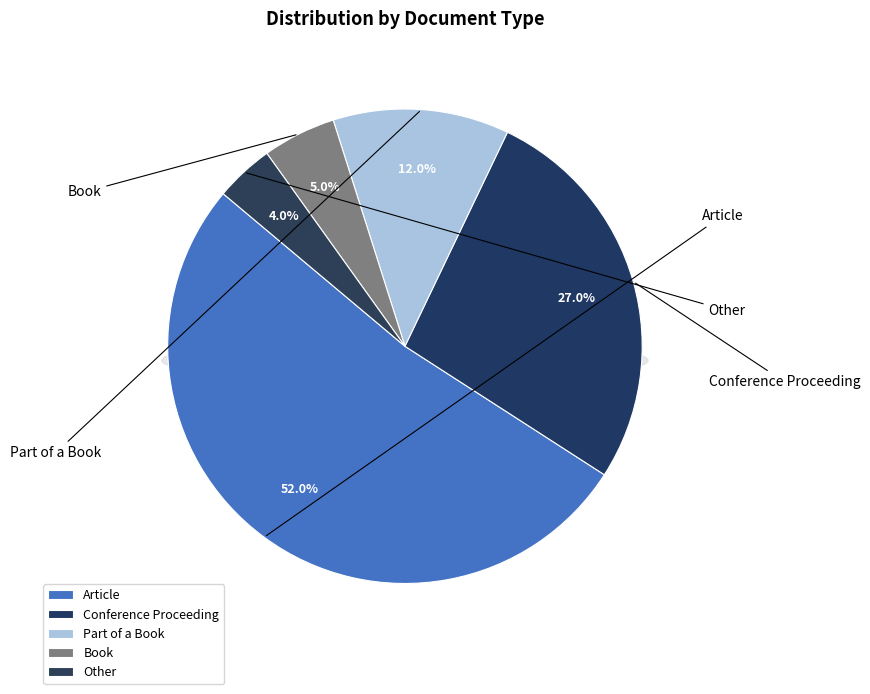

Rank the categories by value from highest to lowest.

Article, Conference Proceeding, Part of a Book, Book, Other